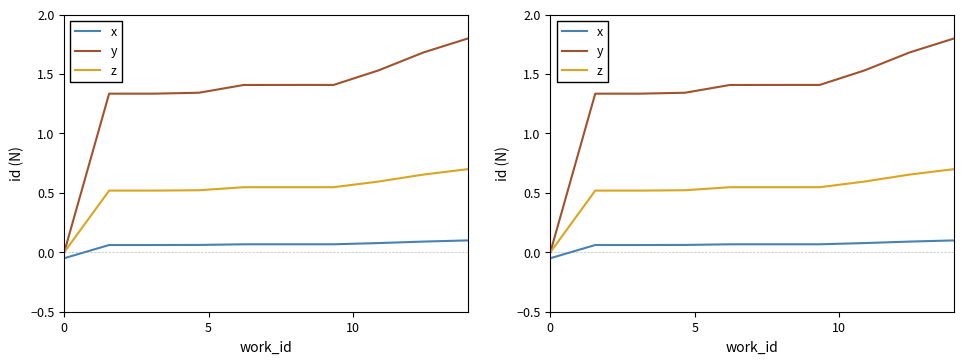

What is the average value of the x series?

0.1